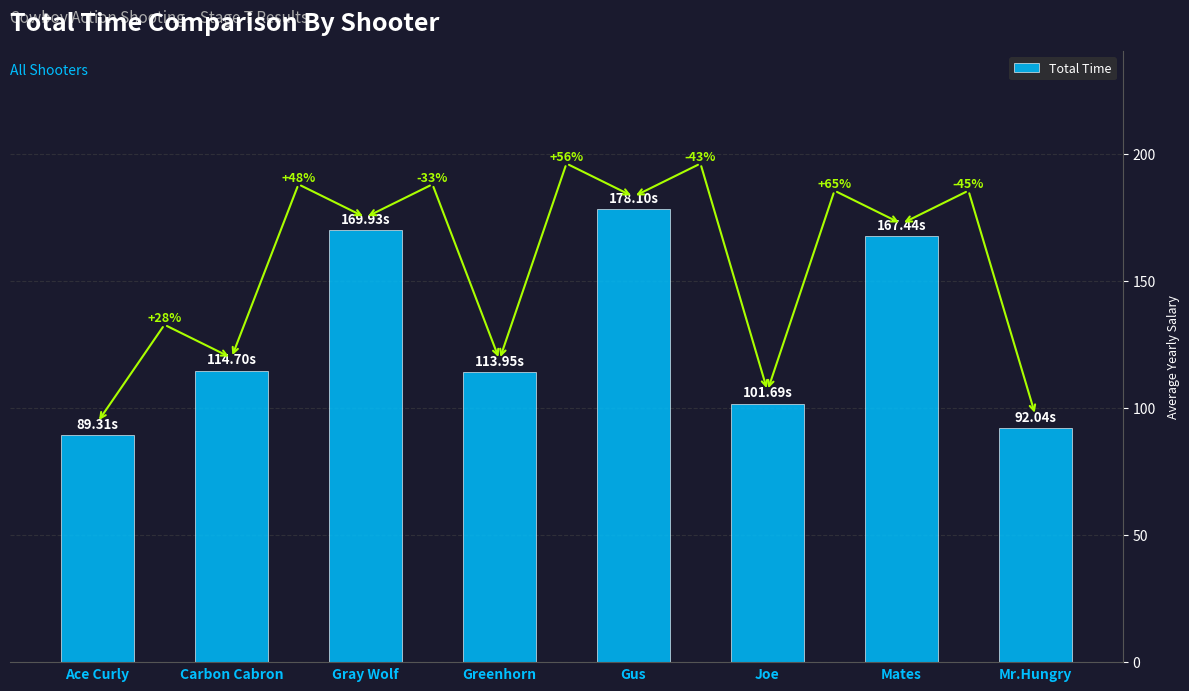

At which category does the chart reach its minimum across all series?

Ace Curly